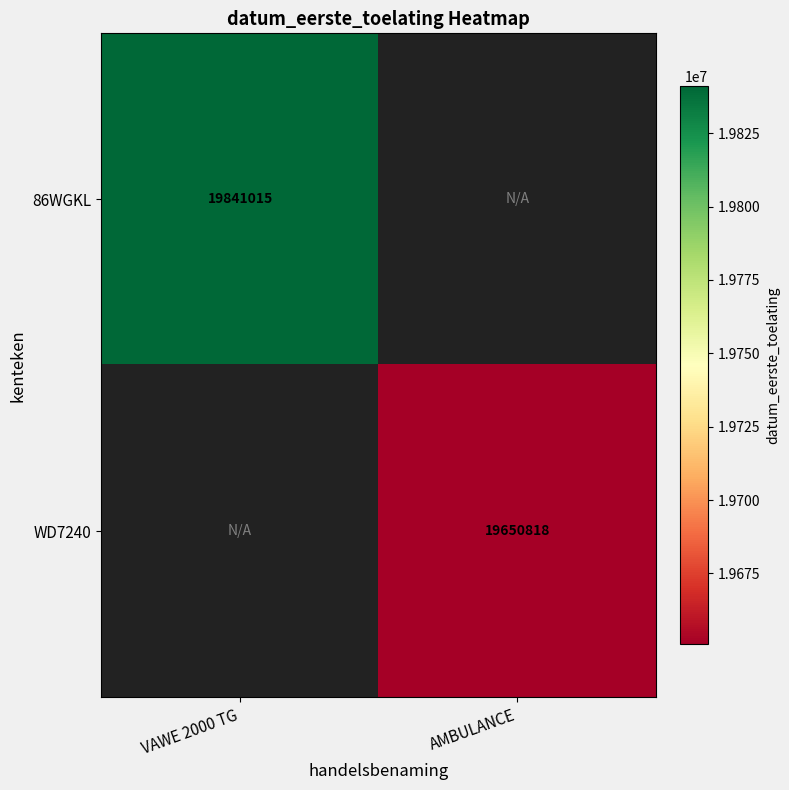

Is it true that 86WGKL equals 4042825 at VAWE 2000 TG?

False